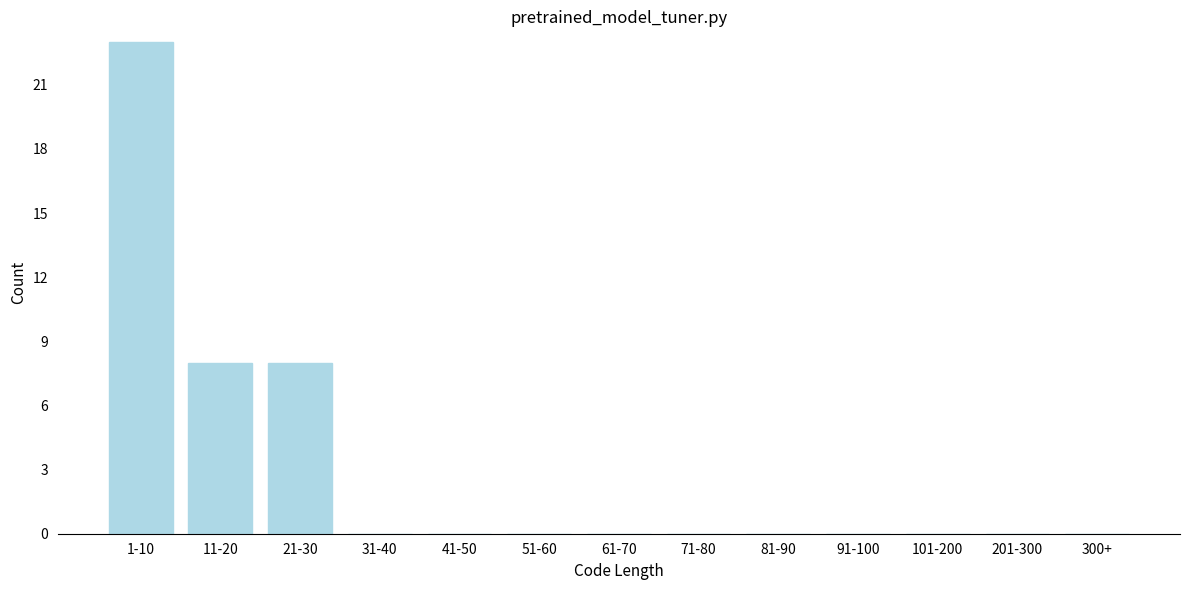

Reading left to right, list all the values displayed in this chart.

1-10=23	11-20=8	21-30=8	31-40=0	41-50=0	51-60=0	61-70=0	71-80=0	81-90=0	91-100=0	101-200=0	201-300=0	300+=0